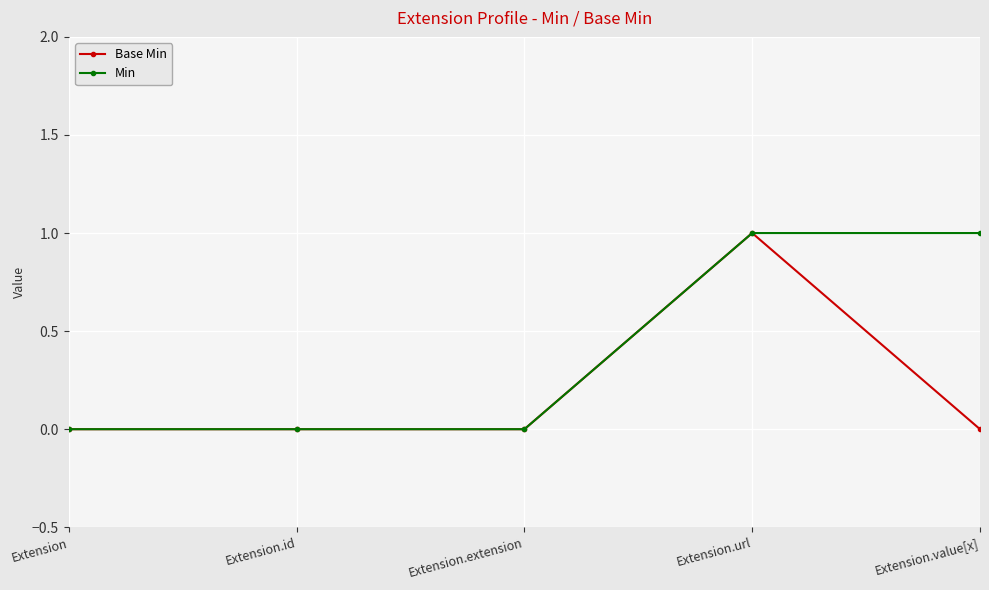

Reading left to right, transcribe all the data shown in this chart.

Base Min: Extension=0	Extension.id=0	Extension.extension=0	Extension.url=1	Extension.value[x]=0
Min: Extension=0	Extension.id=0	Extension.extension=0	Extension.url=1	Extension.value[x]=1